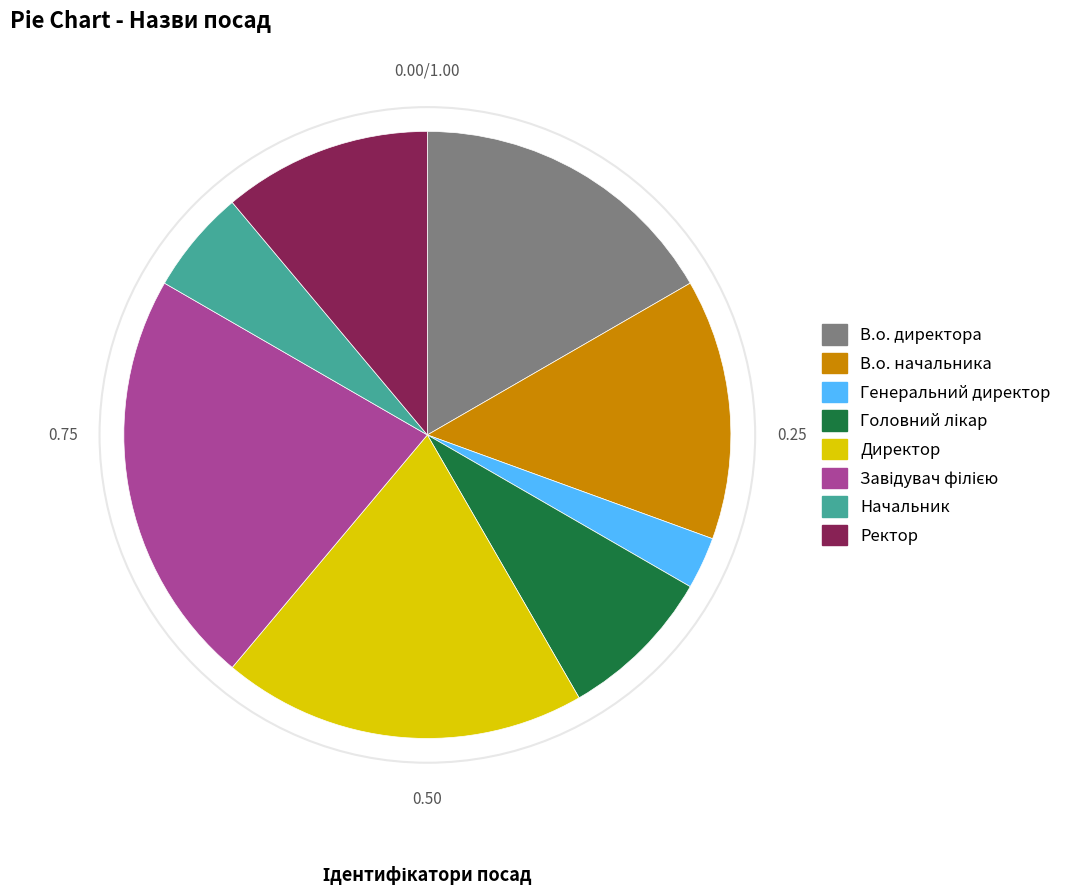

Count the number of slices in the pie.

8